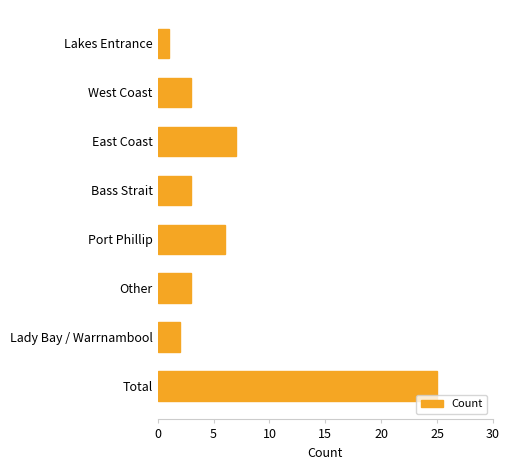

Which label corresponds to the largest value in the chart?

Total